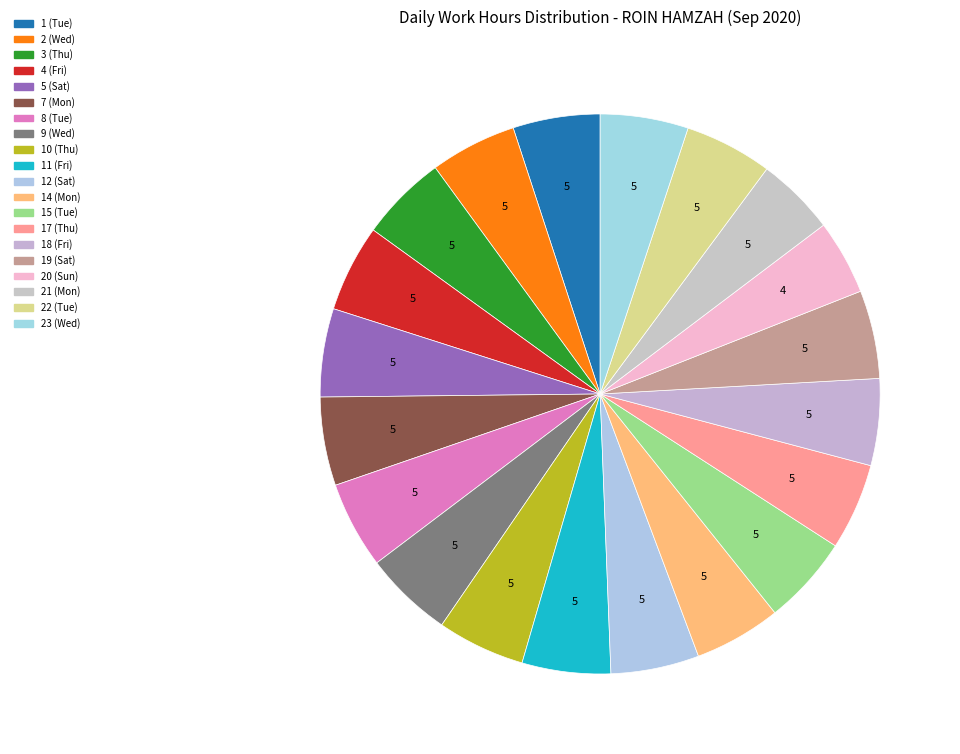

Which category has the smallest portion of the pie?

20 (Sun)